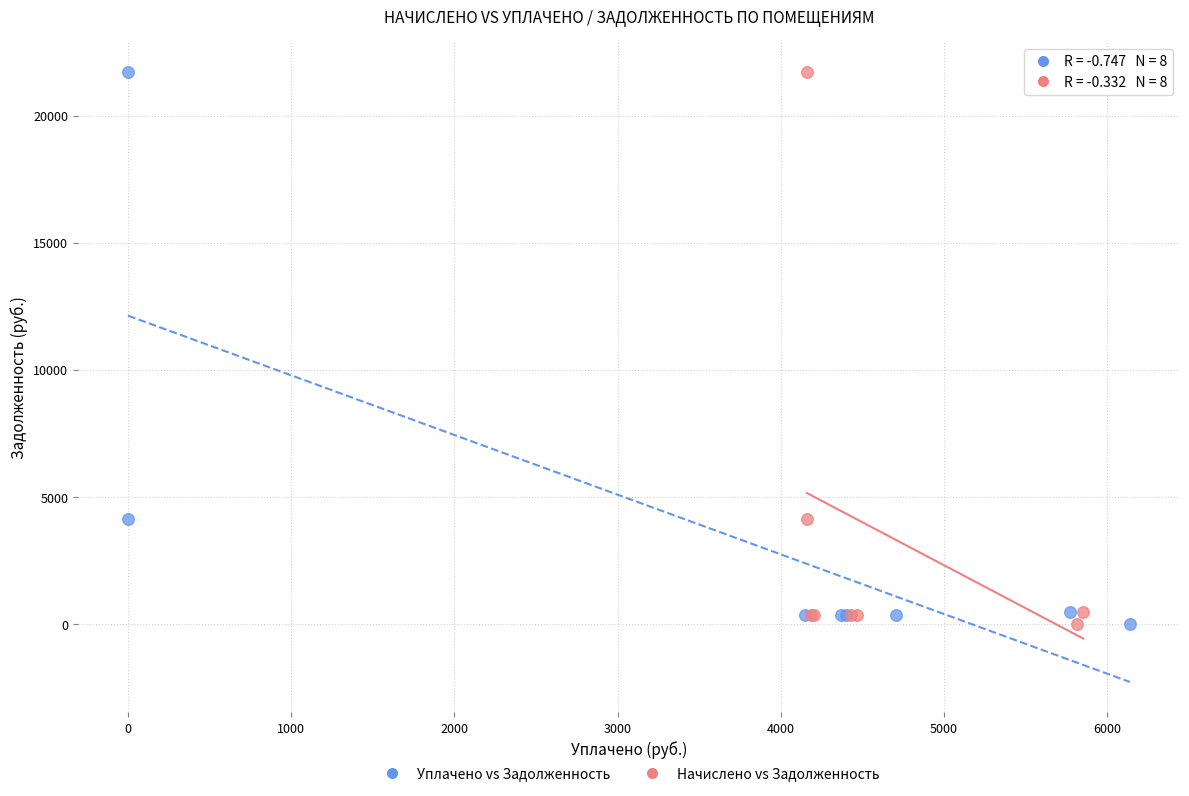

What are all the series names shown in the legend?

Уплачено vs Задолженность, Начислено vs Задолженность